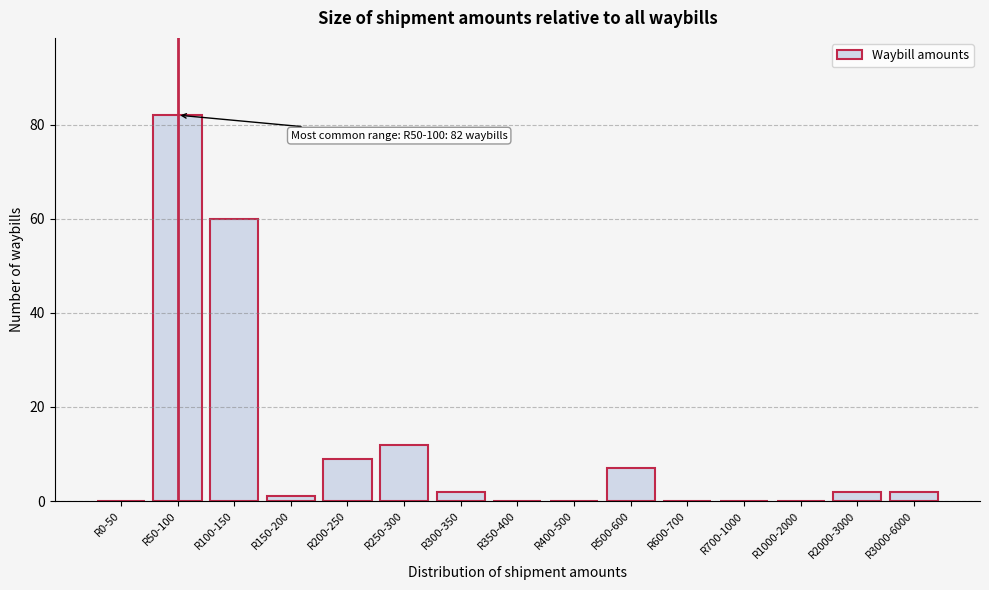

Reading right to left, transcribe all the data shown in this chart.

R3000-6000=2	R2000-3000=2	R1000-2000=0	R700-1000=0	R600-700=0	R500-600=7	R400-500=0	R350-400=0	R300-350=2	R250-300=12	R200-250=9	R150-200=1	R100-150=60	R50-100=82	R0-50=0